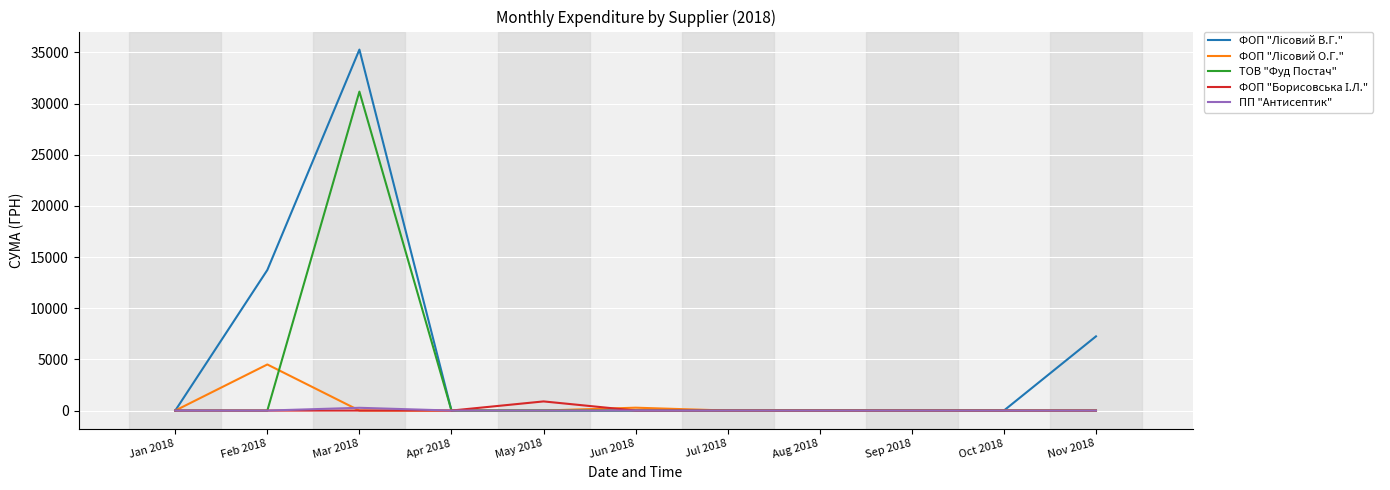

The value of ТОВ "Фуд Постач" at Jan 2018 is 0.0. True or false?

True